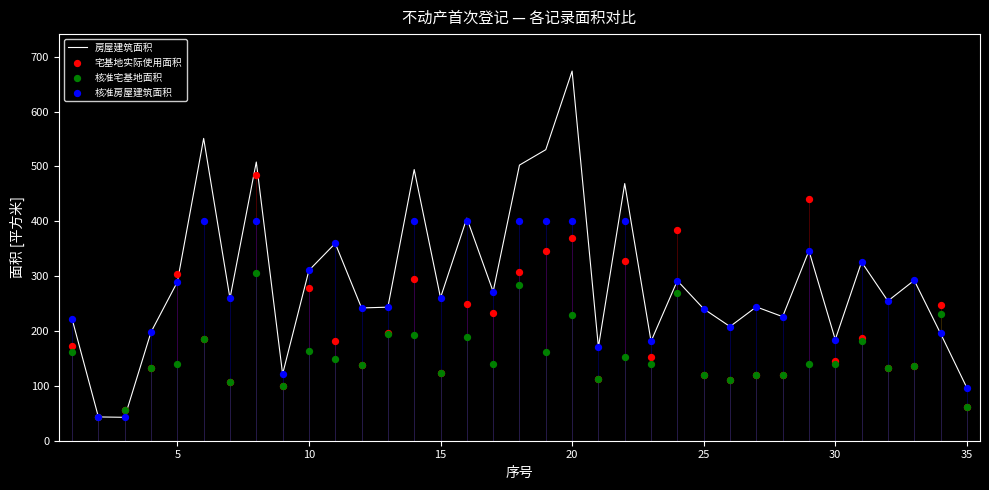

Which series contains the lowest Y value?

房屋建筑面积